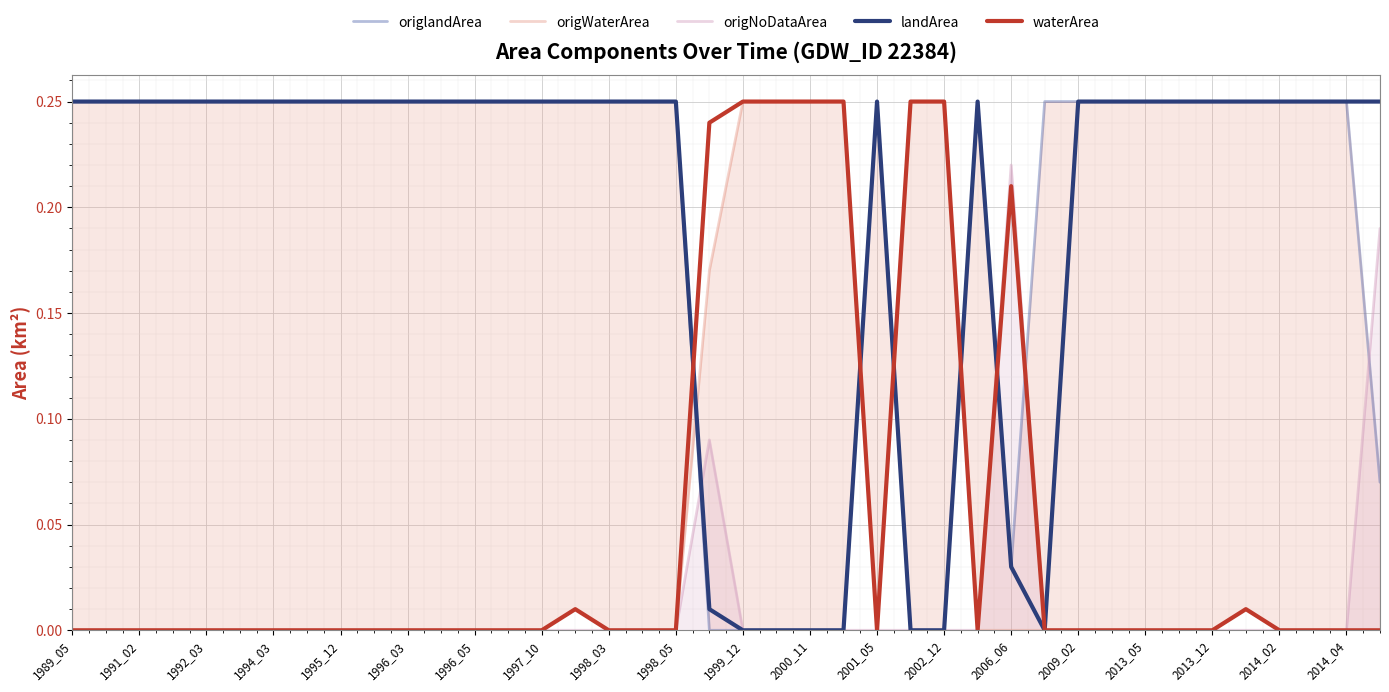

The value of waterArea at 1999_12 is 0.1. True or false?

False